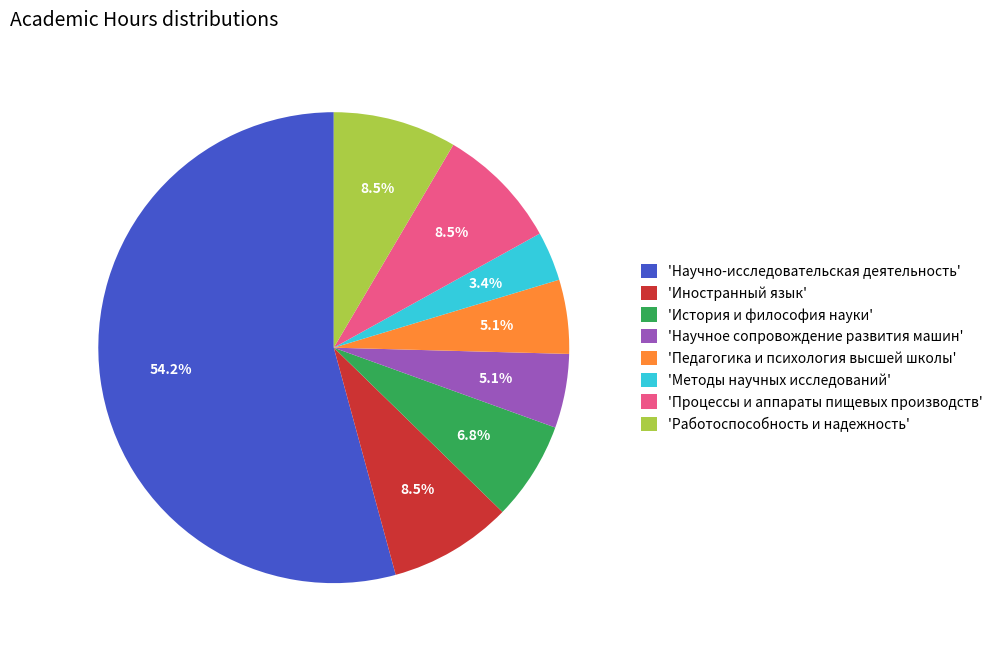

How many segments does this pie chart have?

8